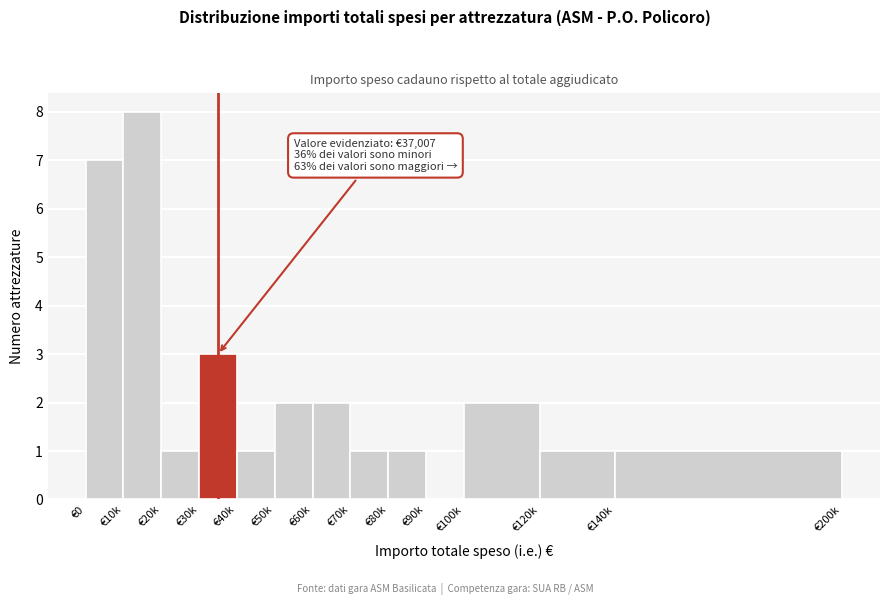

Reading left to right, what are all the values shown in this chart?

€0=7	€10k=8	€20k=1	€30k=3	€40k=1	€50k=2	€60k=2	€70k=1	€80k=1	€90k=0	€100k=2	€120k=1	€140k=1